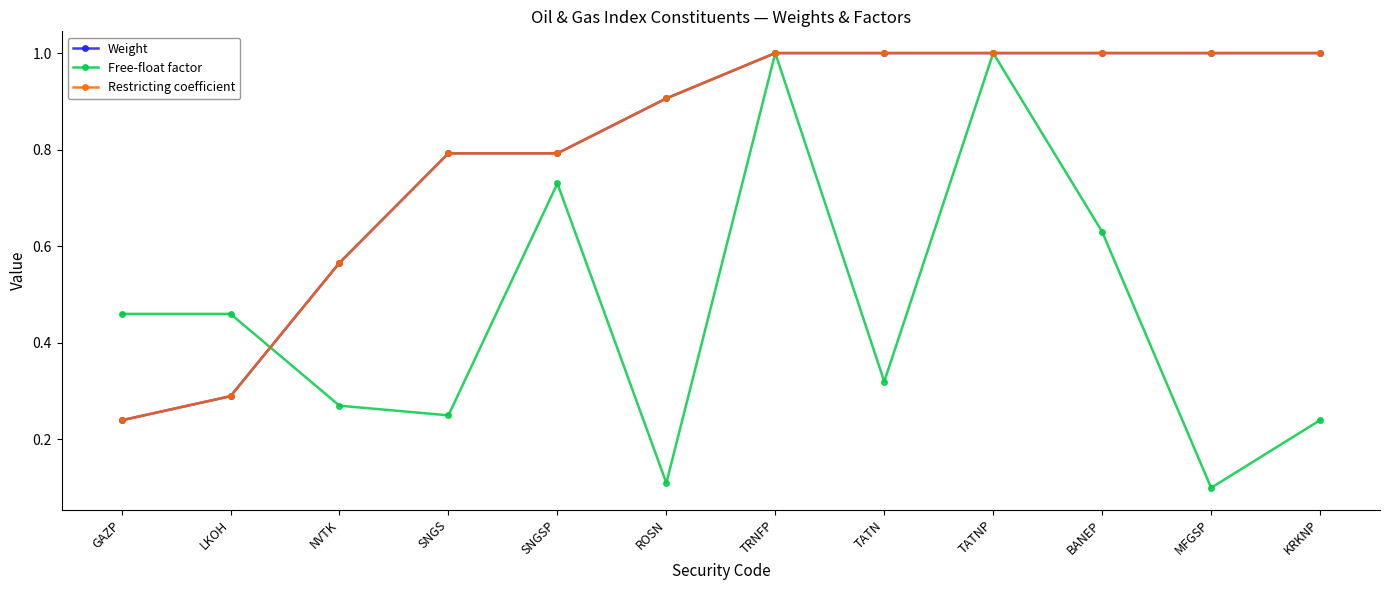

How many interior local peaks does the Free-float factor series have?

3